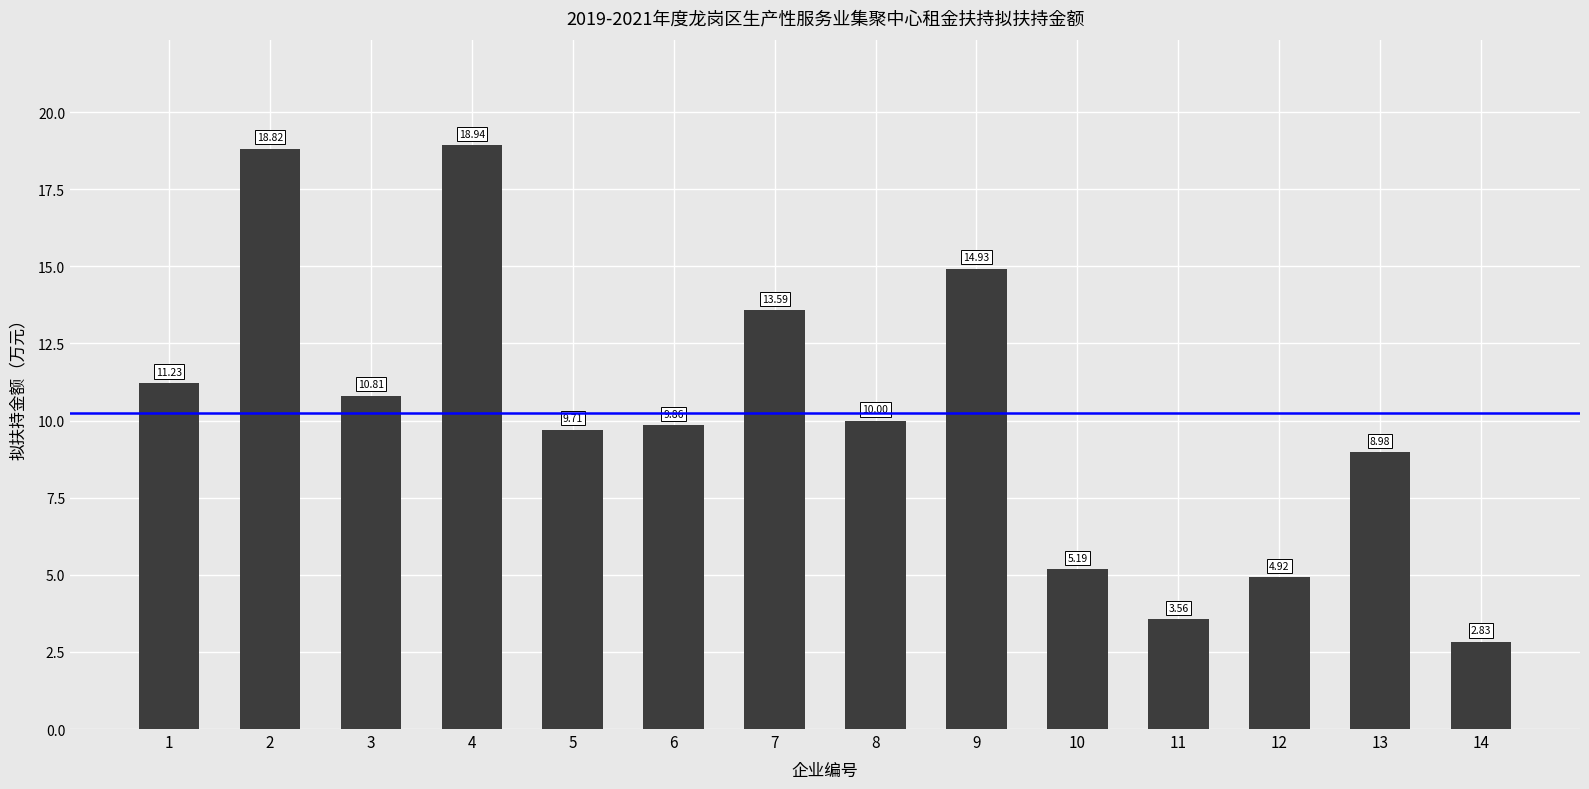

True or false: the data shows 8.6 at 12.

False